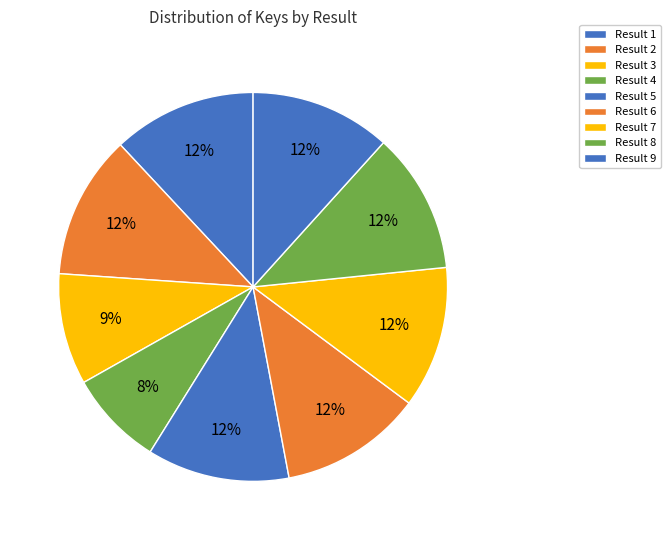

Rank the categories by value from lowest to highest.

4, 3, 8, 9, 7, 5, 6, 1, 2